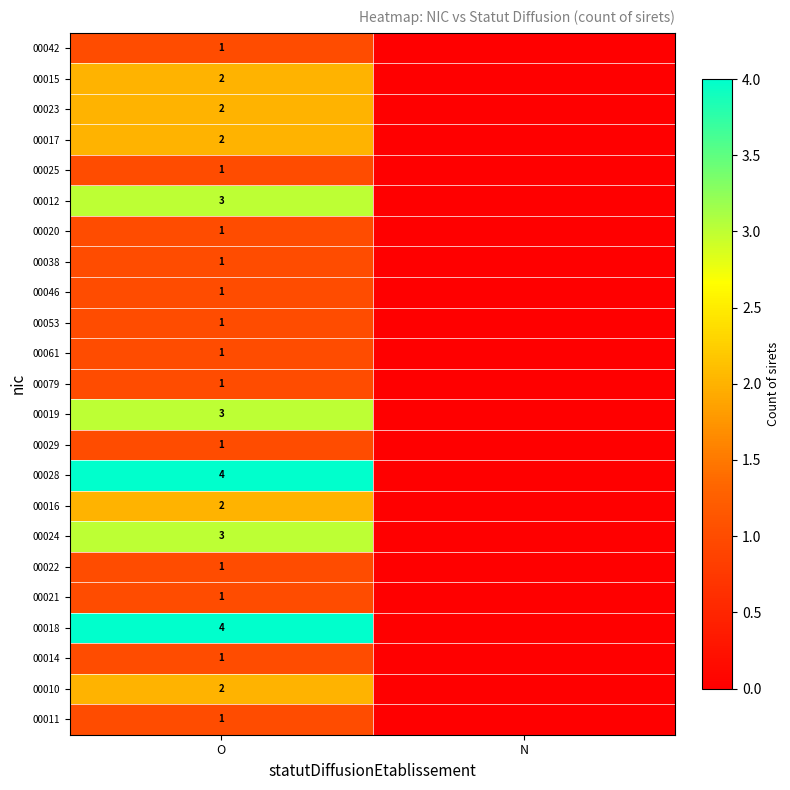

The 00016 series shows 2 at O. True or false?

True